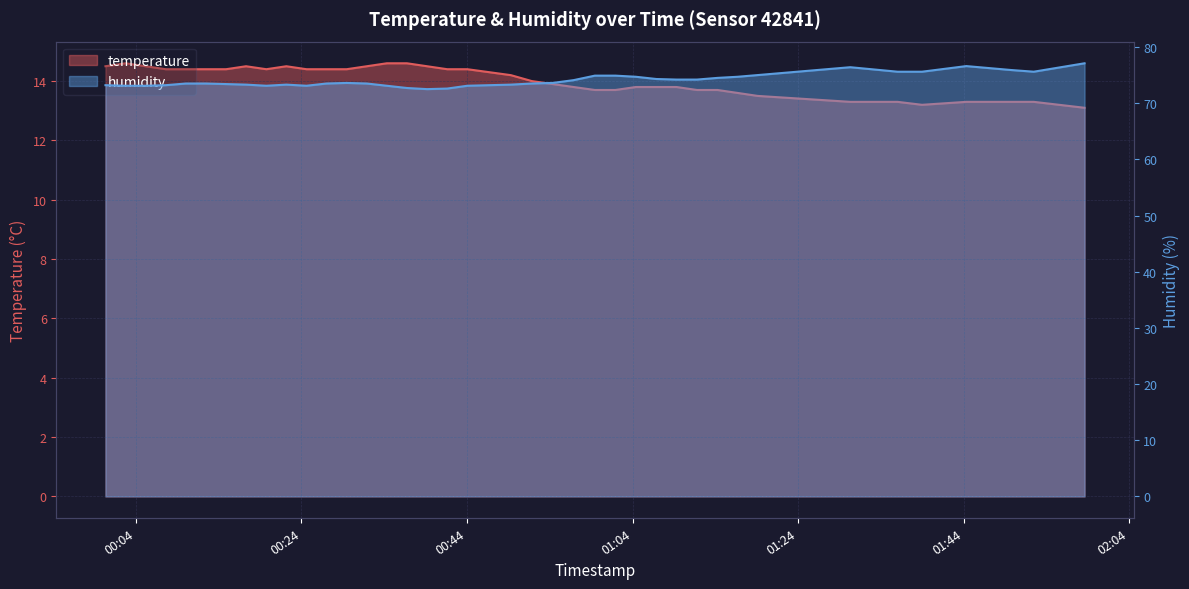

True or false: humidity and temperature cross at least once.

False